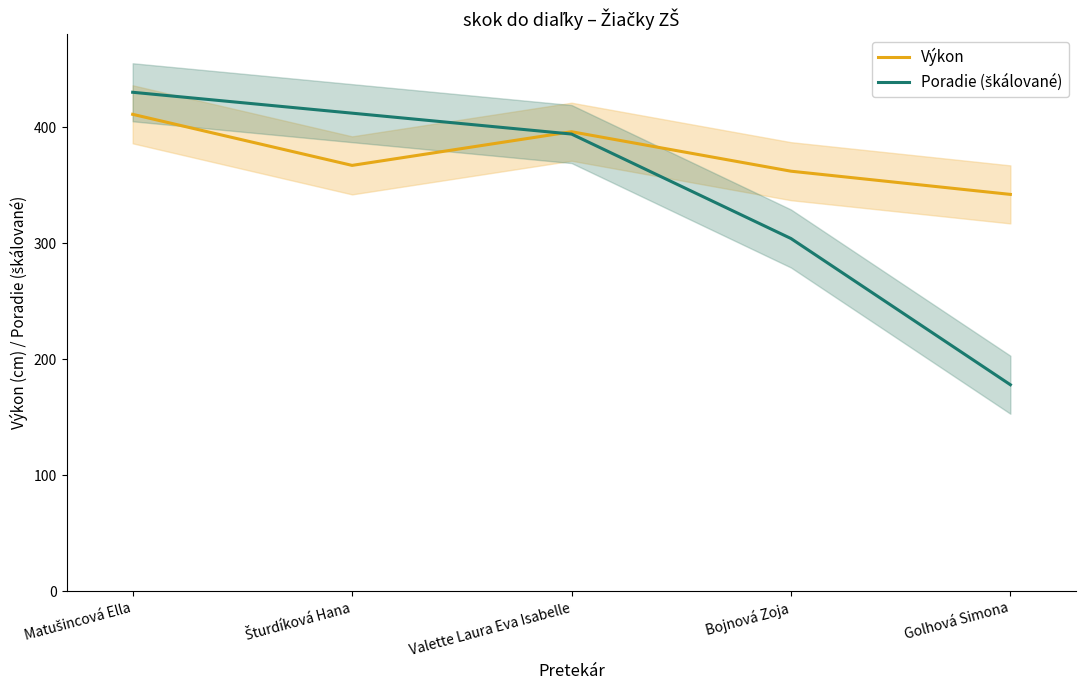

At which label does Výkon first exceed 367?

Matušincová Ella